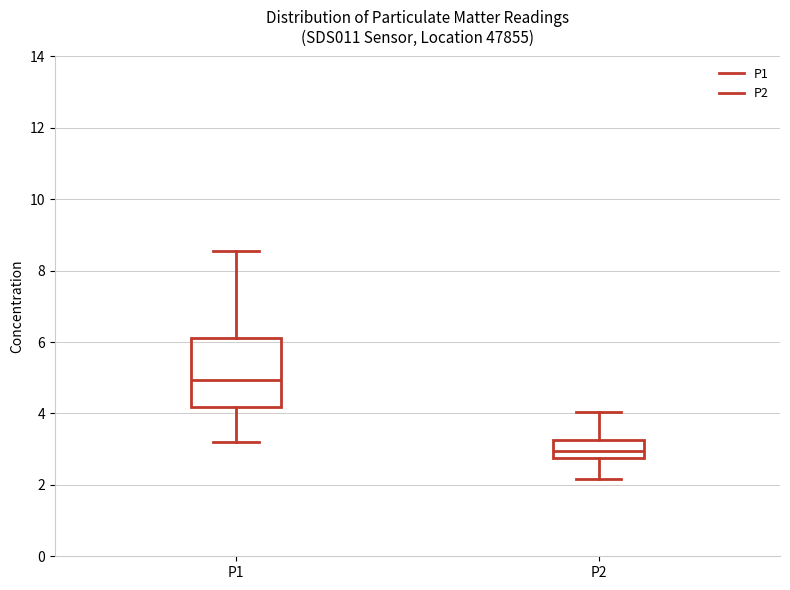

Reading left to right, transcribe this box plot: for each box, give where its median line is, the range the box spans, and where its two whiskers end, as read against the y-axis. The values are not printed on the chart, so give them approximately, as read against the axis.

P1: median 5.0, box 4.2 to 6.2, whiskers 3.2 to 8.6
P2: median 3.0, box 2.8 to 3.2, whiskers 2.2 to 4.0